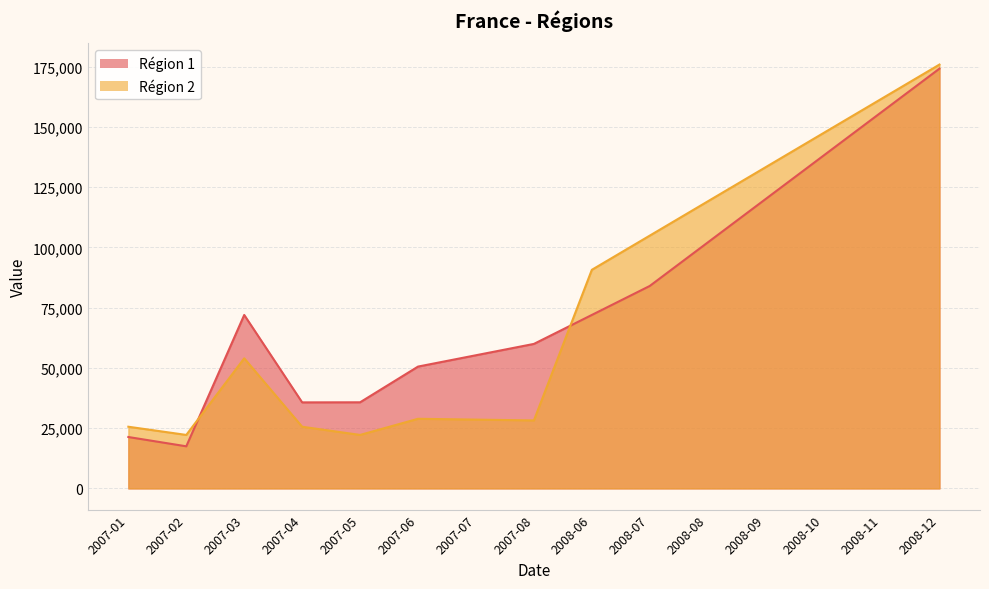

Is it true that Région 2 equals 24961.5 at 2008-07?

False